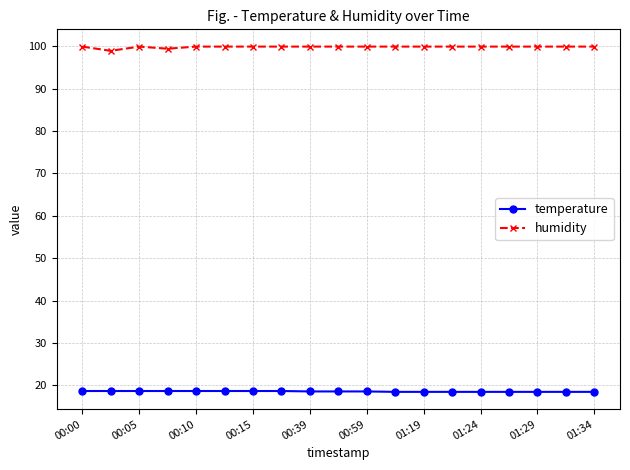

Which series has the largest total across all categories?

humidity